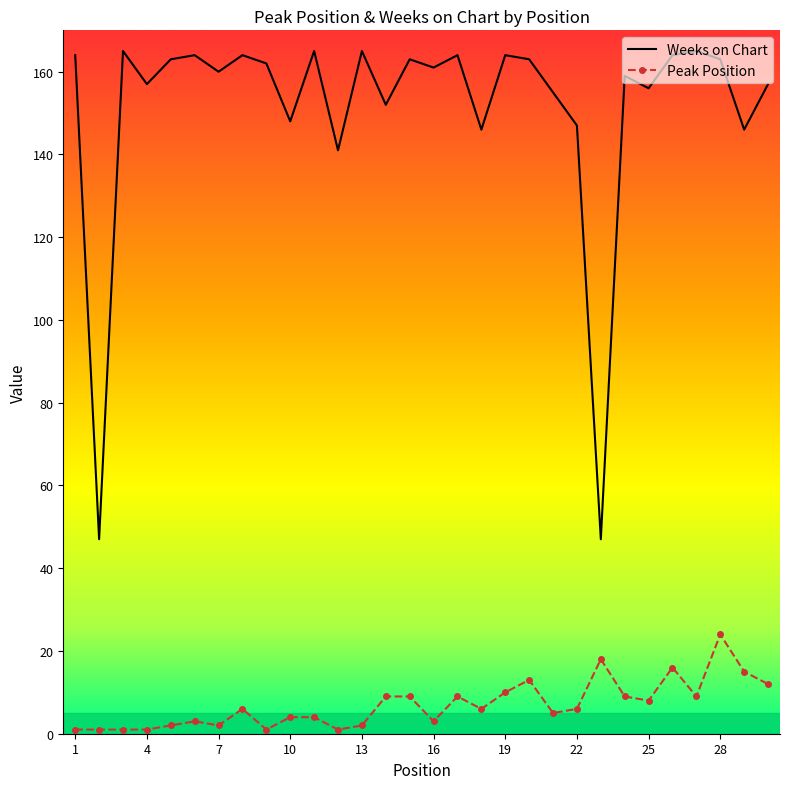

True or false: Weeks on Chart has more than 2 points higher than both neighbors.

True